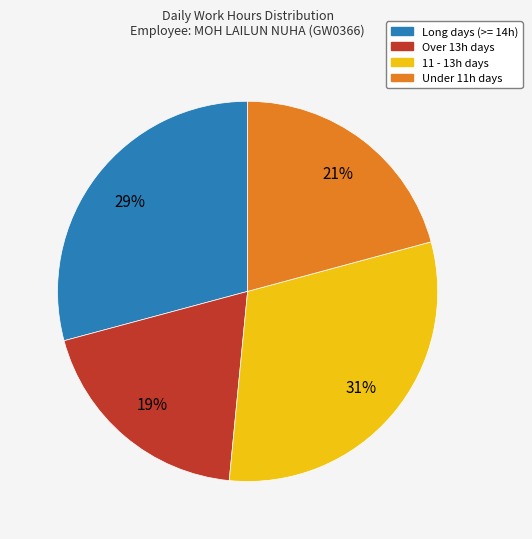

To the nearest percent, what is the average slice percentage?

25%